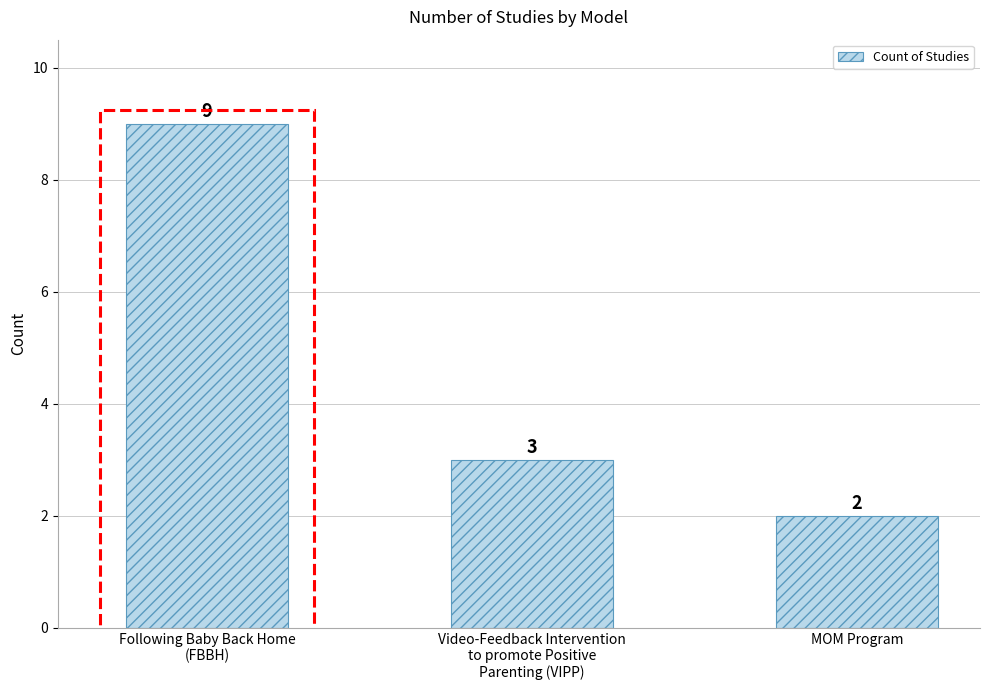

List the labels in order of value, largest first.

Following Baby Back Home
(FBBH), Video-Feedback Intervention
to promote Positive
Parenting (VIPP), MOM Program